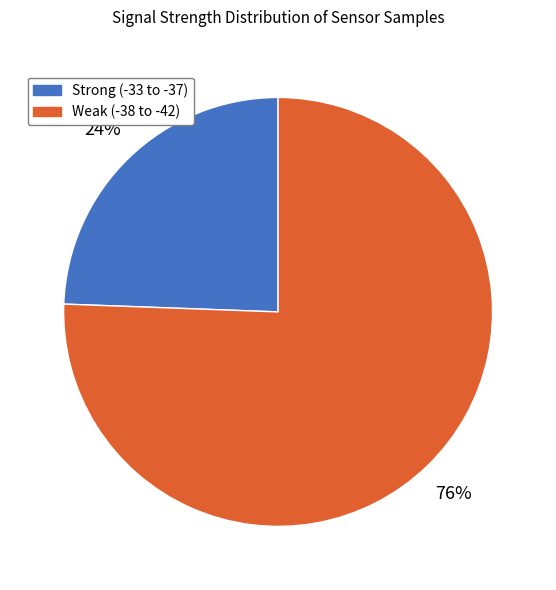

To the nearest percent, what is the average slice percentage?

50%